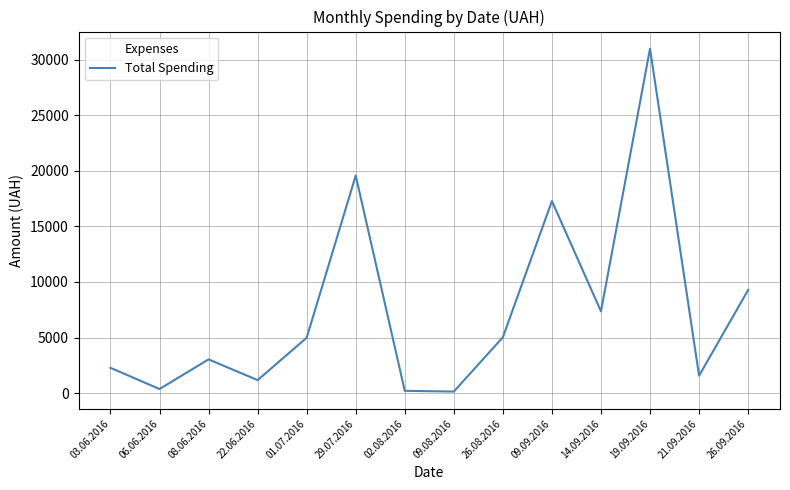

True or false: the data has more than 2 interior local peaks.

True